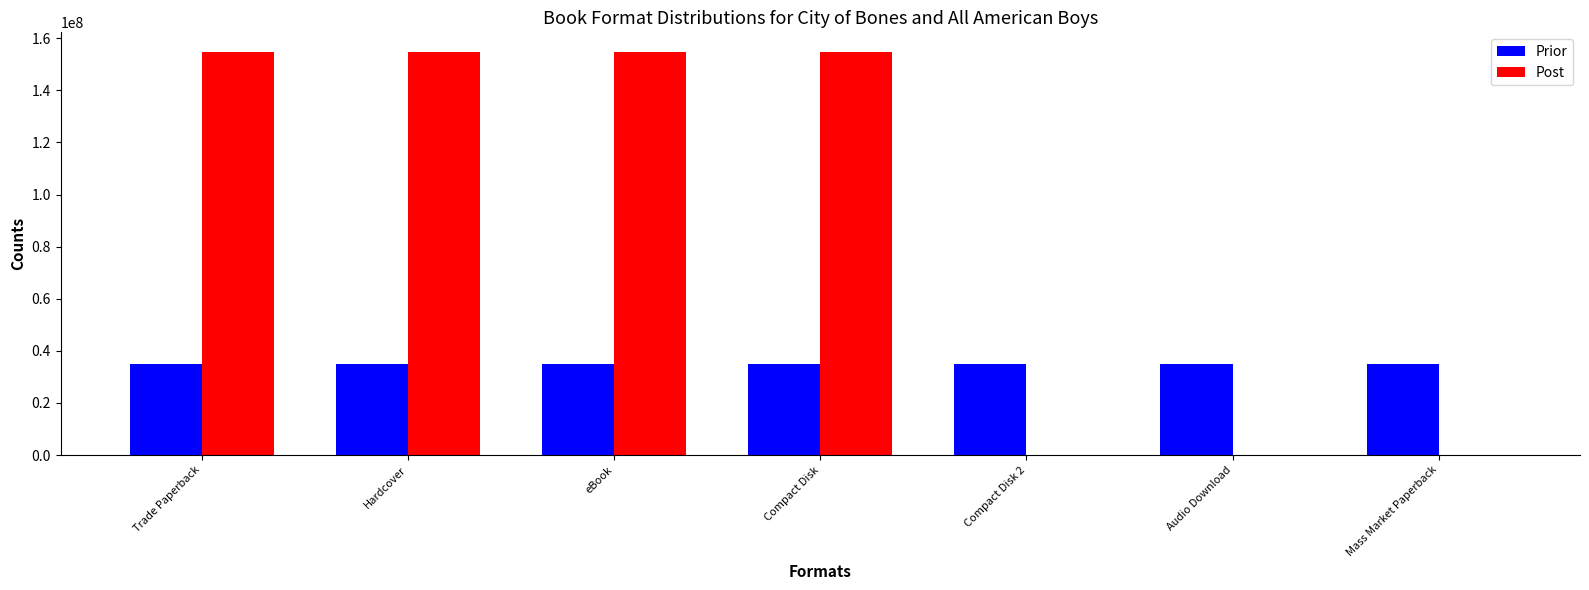

Is it true that Post equals 85055290 at Hardcover?

False